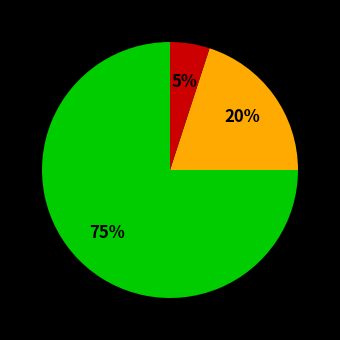

To the nearest percent, what is the difference between the largest and smallest slice percentages?

70%